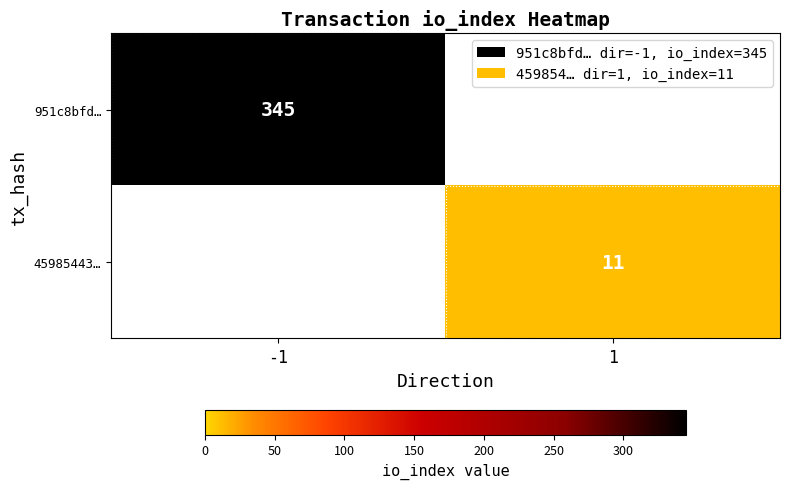

How many distinct data groups are displayed?

2